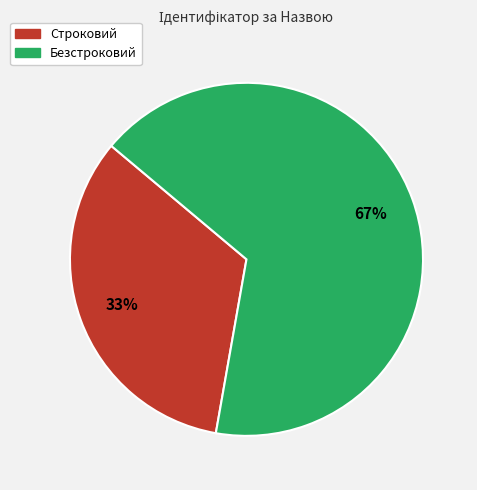

Is there any slice that represents more than half of the pie?

Yes